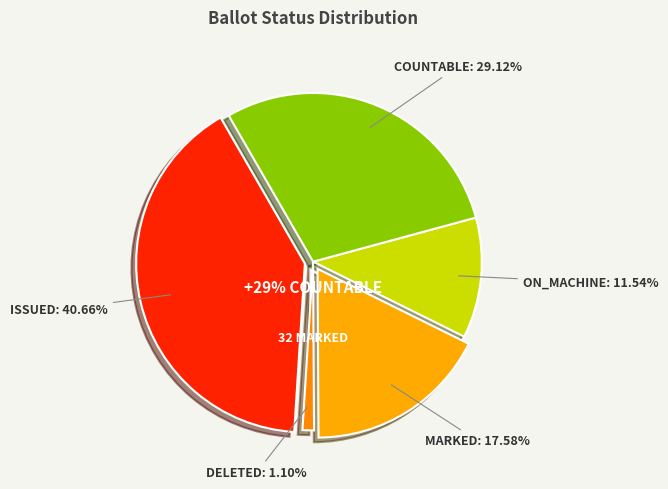

What is the smallest slice in the pie chart?

DELETED